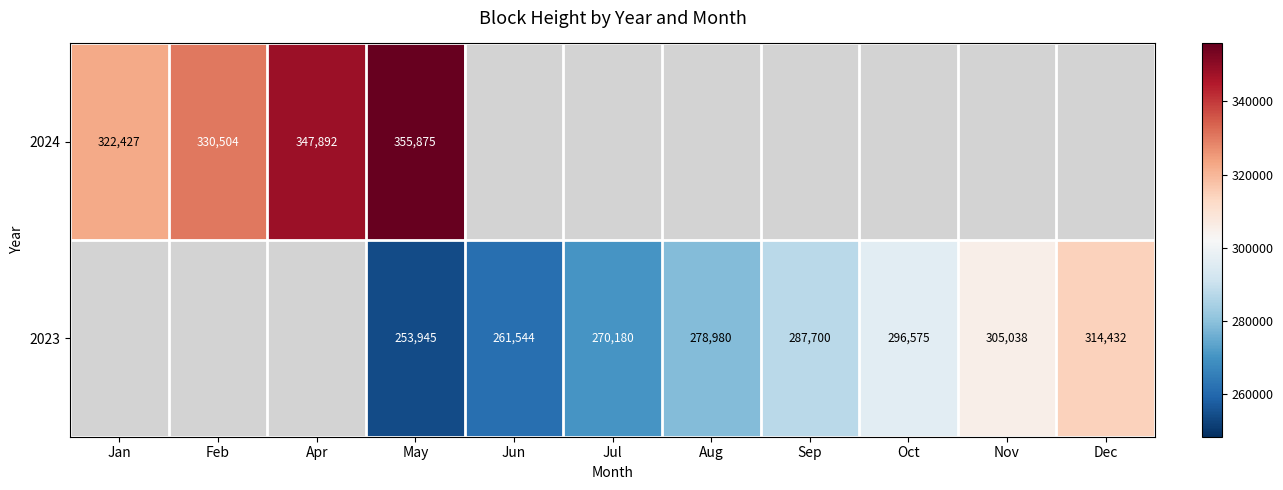

True or false: 2023 has a value of 261544 at Jun.

True